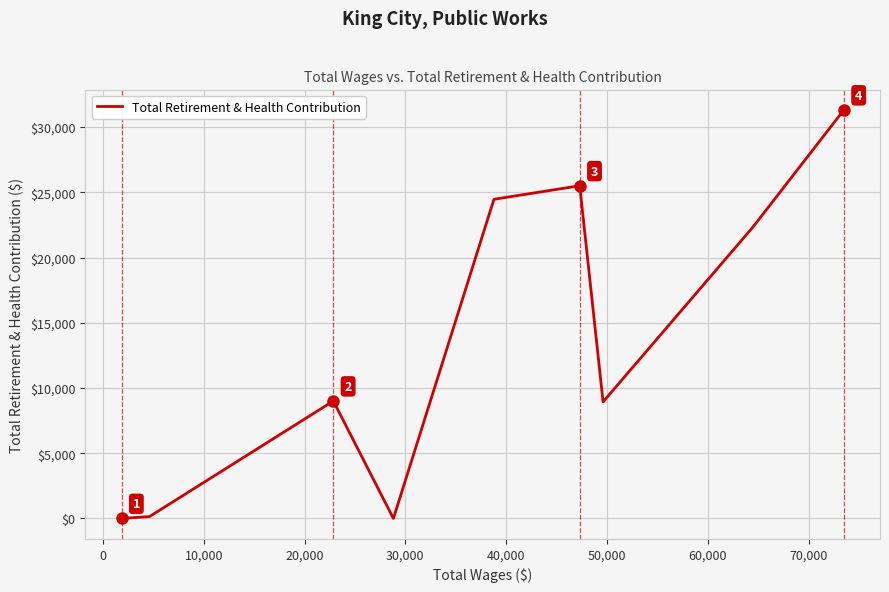

What is the average value?

13524